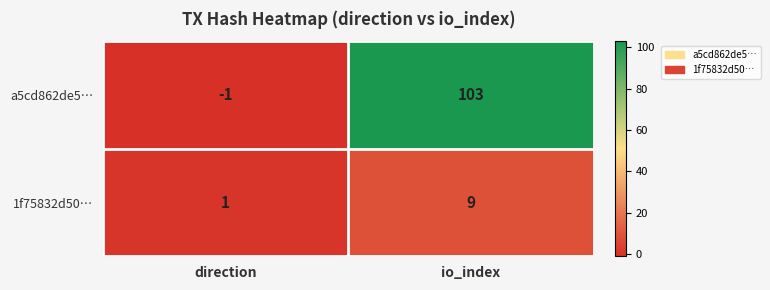

Rank the series by their maximum value, from lowest to highest.

1f75832d50…, a5cd862de5…